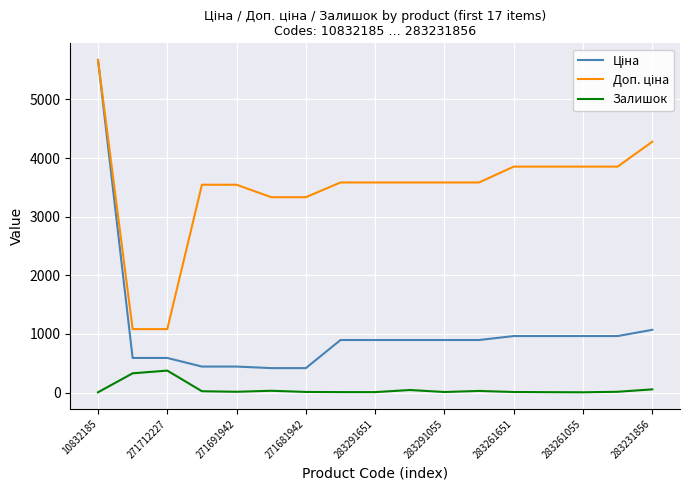

What is the maximum value shown in the chart?

5673.8